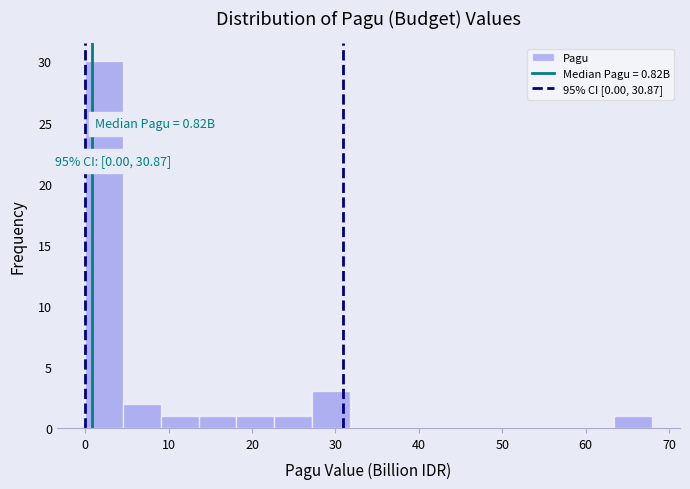

Over which range of the x-axis is the bar tallest?

0 to 5